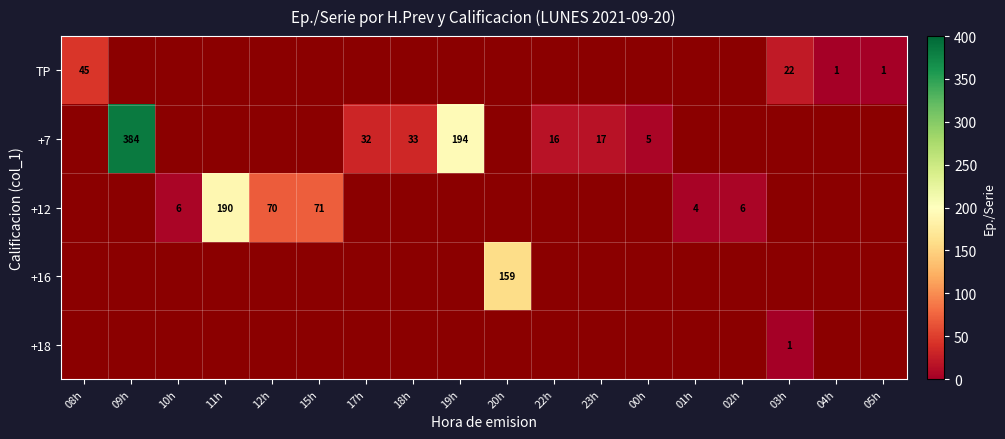

At which category does the chart reach its peak across all series?

09h